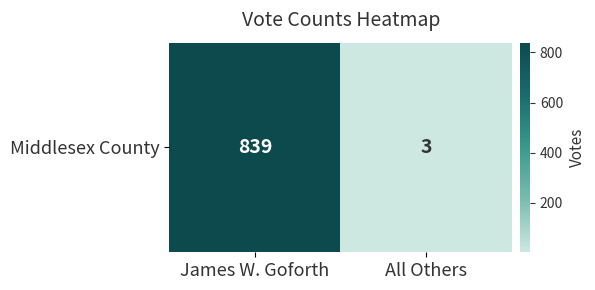

What is the smallest value displayed?

3